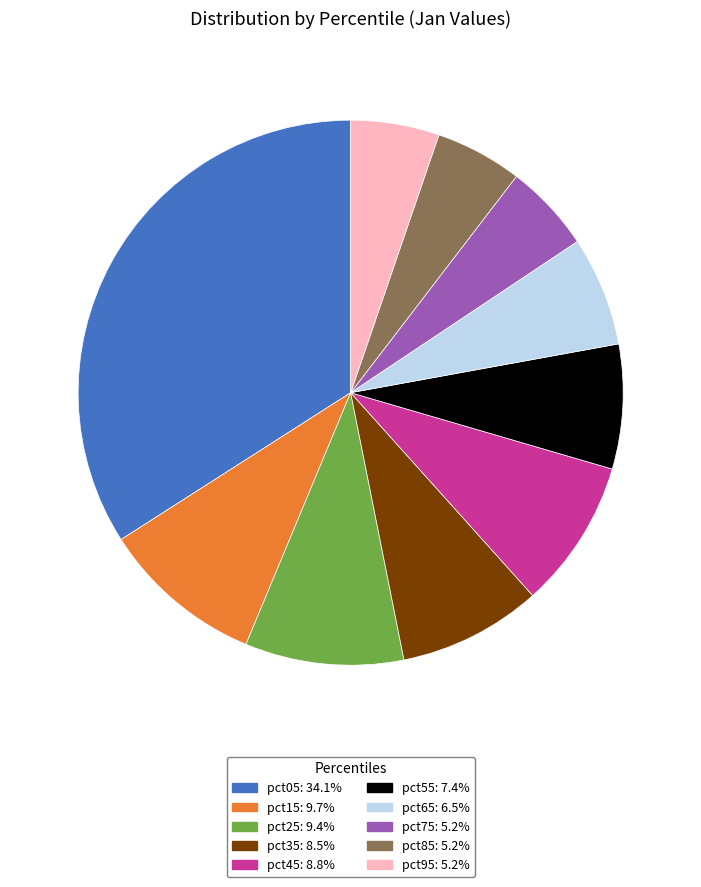

Which category has the biggest portion of the pie?

pct05